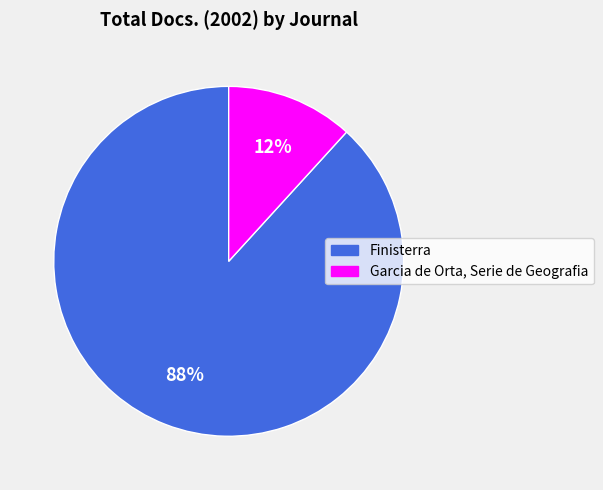

How many segments does this pie chart have?

2